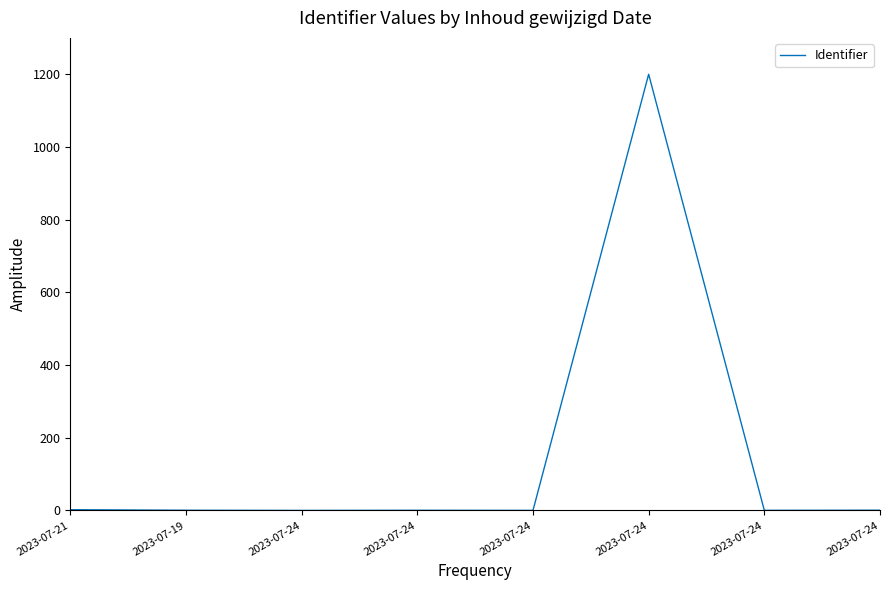

Does the chart have visible grid lines?

No